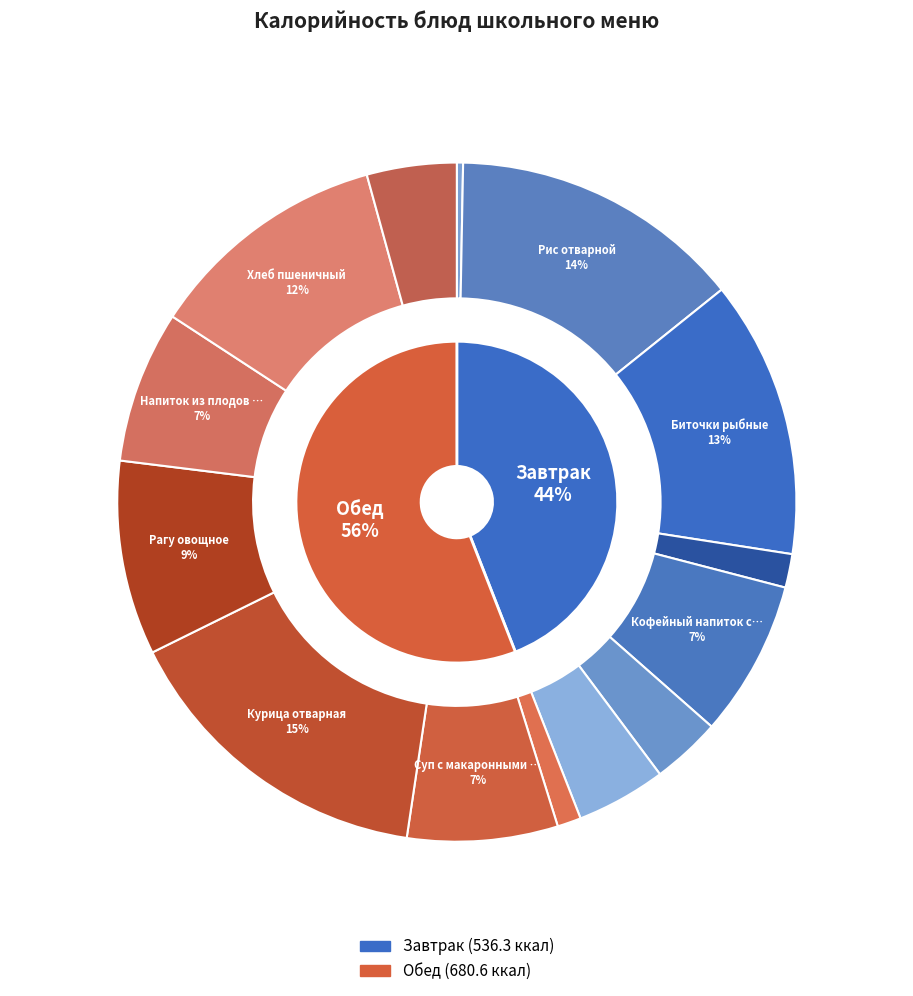

Is it true that Рагу овощное is 17% of the pie?

False